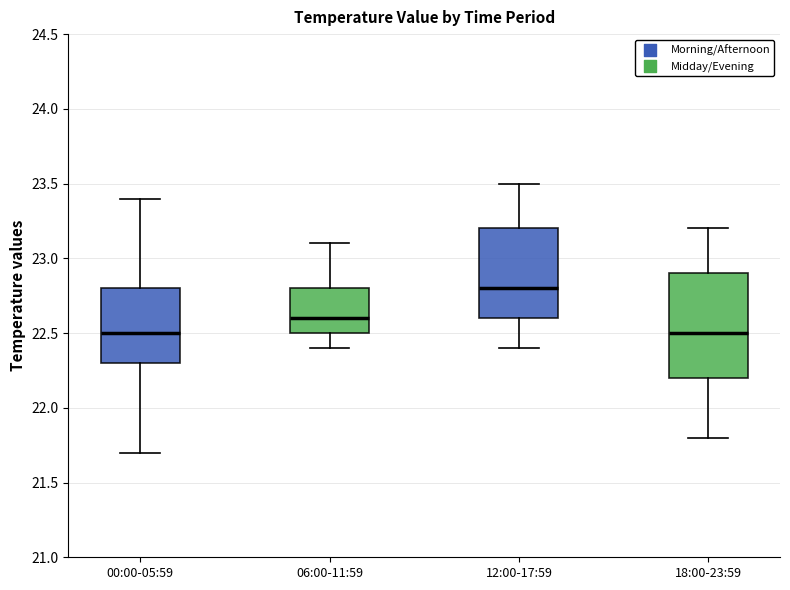

Where does the upper whisker of the box for 18:00-23:59 end on the y-axis? The values are not printed on the chart, so give them approximately, as read against the axis.

23.2